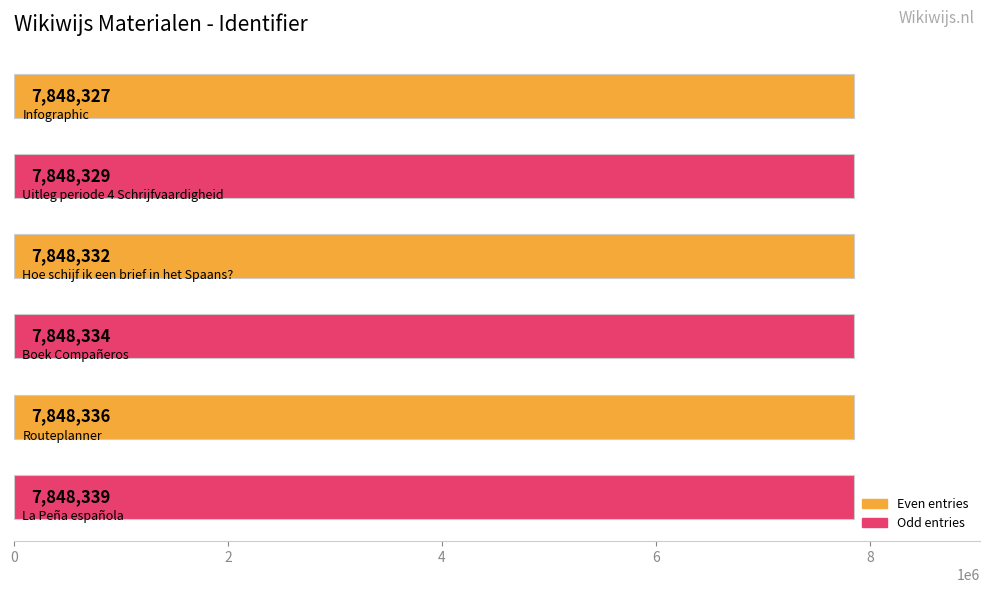

Reading top to bottom, what are all the values shown in this chart?

7848327	7848329	7848332	7848334	7848336	7848339